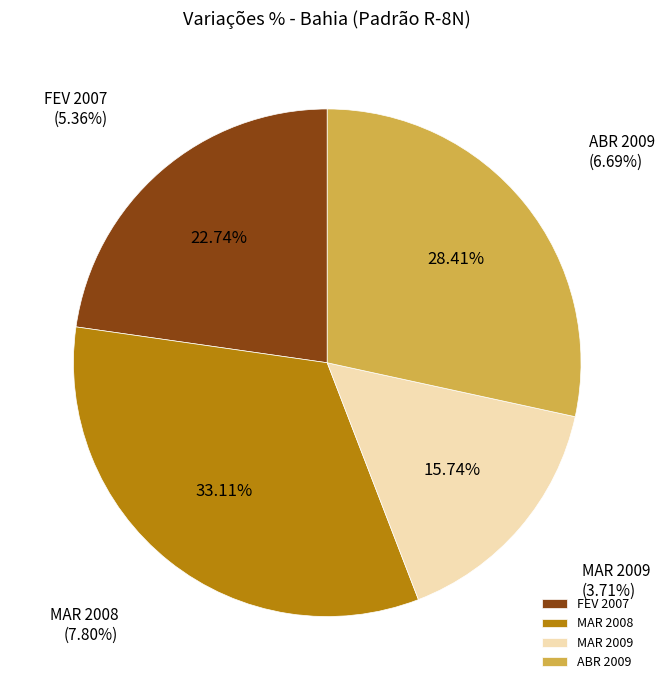

To the nearest percent, what is the difference between the largest and smallest slice percentages?

17%